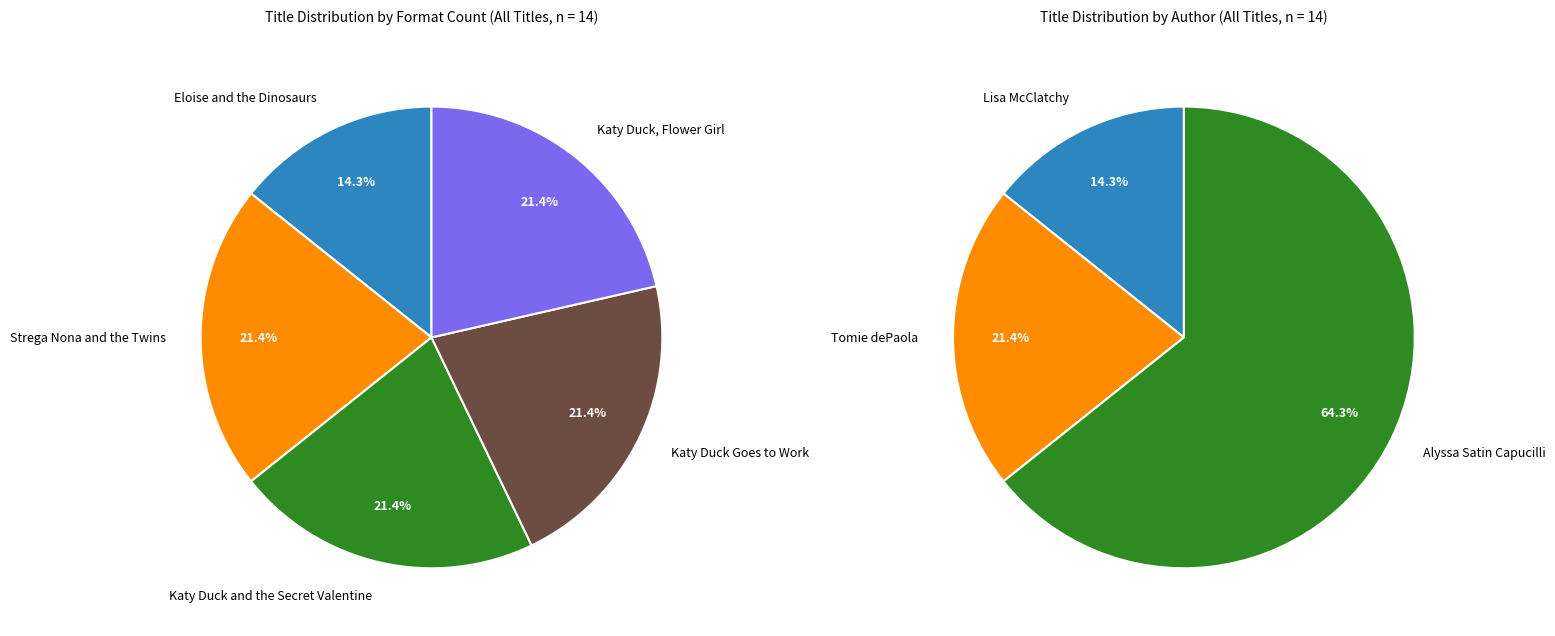

The Katy Duck and the Secret Valentine slice represents 30% of the pie. True or false?

False